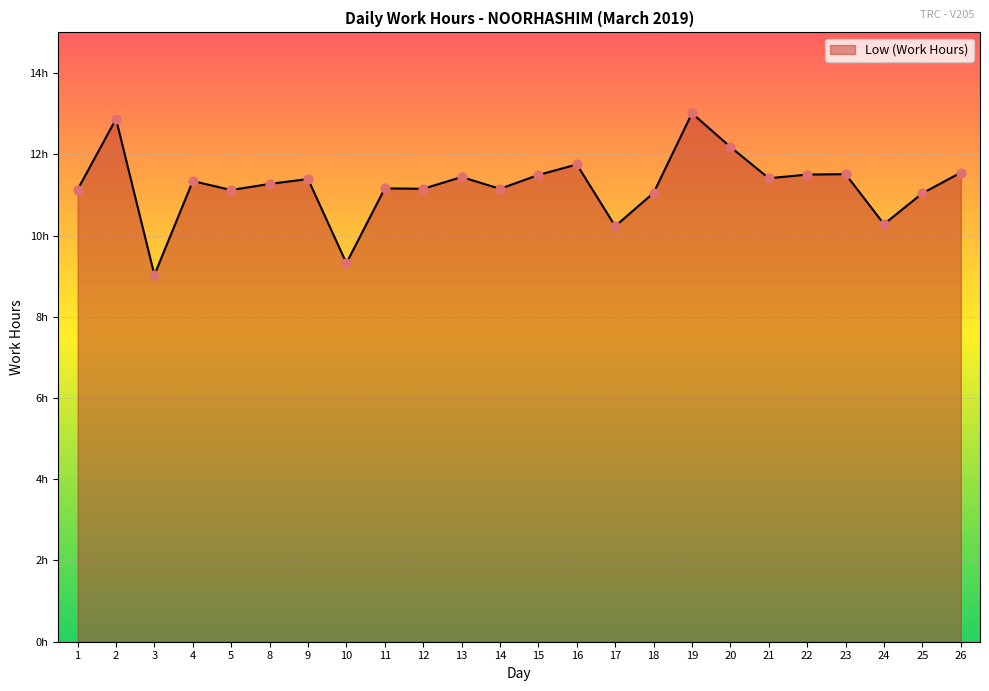

What is the ratio of the value at 26 to the value at 9?

1.0